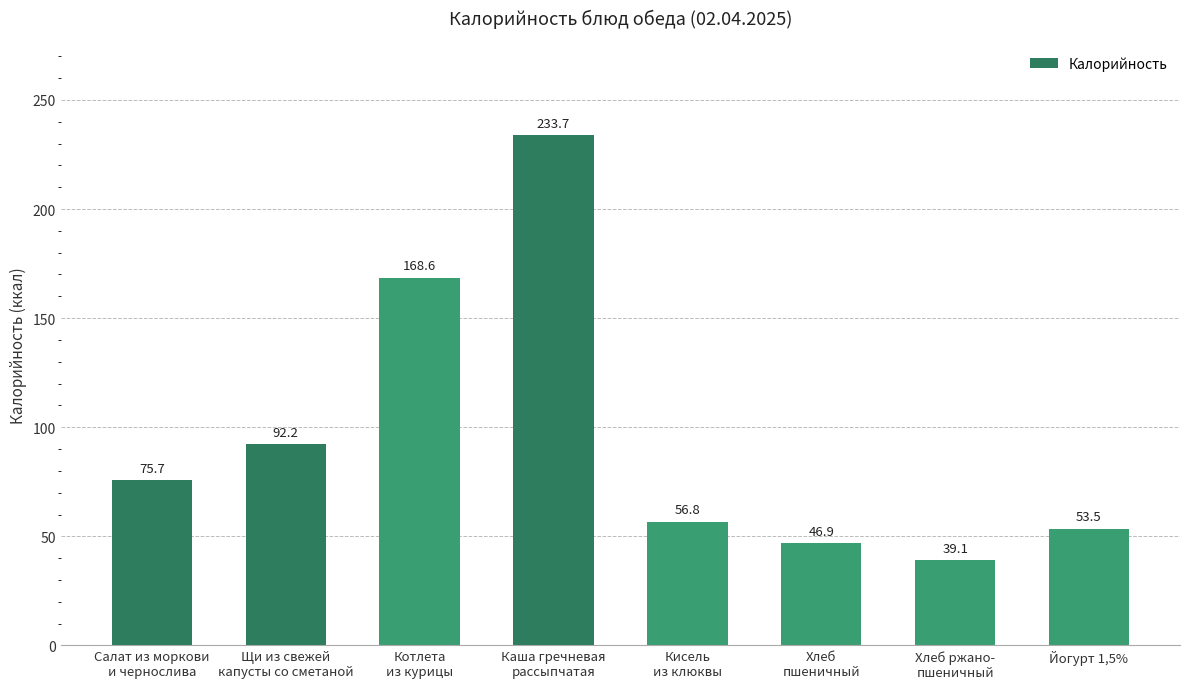

What is the value of the 1st bar from the left?

75.7